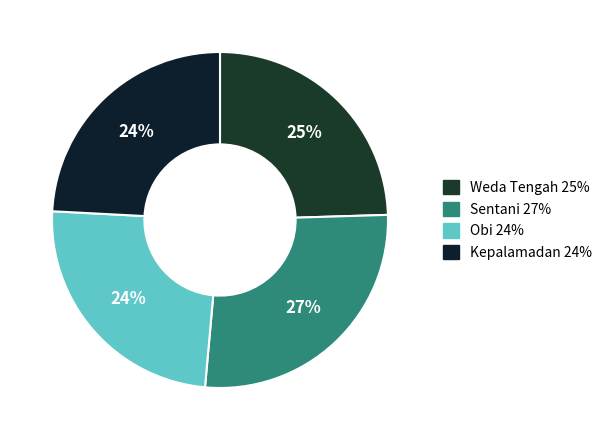

To the nearest percent, what portion does Obi represent?

24%